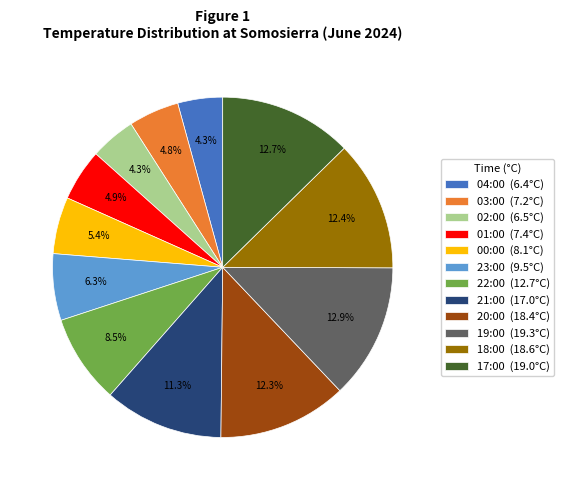

Count the number of slices in the pie.

12